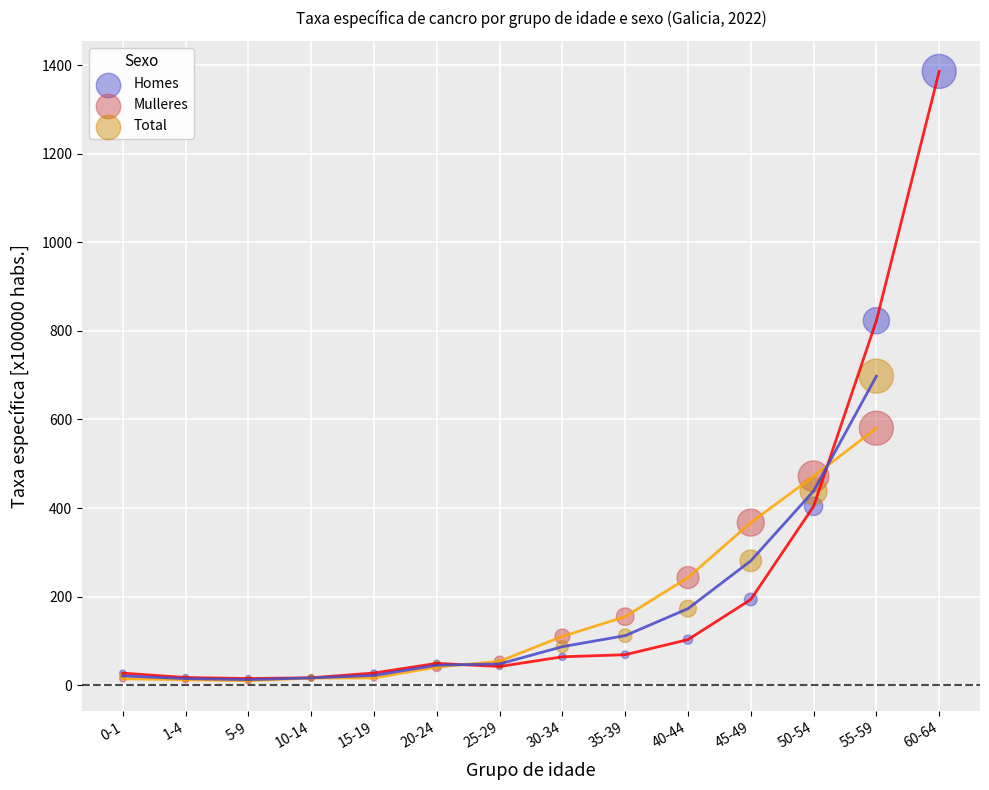

Which series has the largest Y range (max minus min)?

Homes